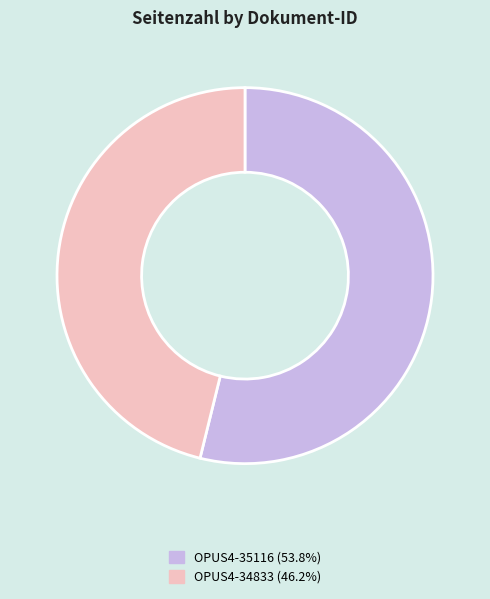

Combined, do OPUS4-35116 (53.8%) and OPUS4-34833 (46.2%) account for over 50%?

Yes